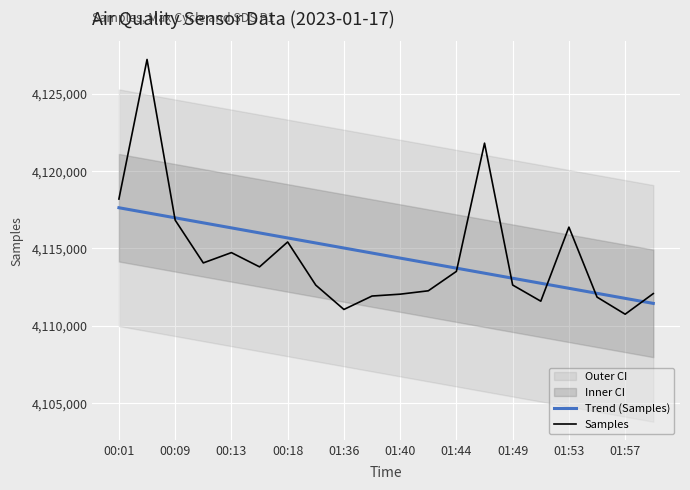

True or false: Trend (Samples) has a value of 4116984.1 at 00:09.

True